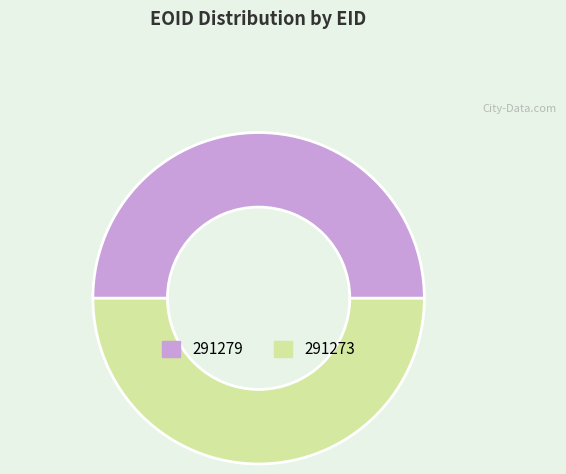

Is it true that 291273 is 50% of the pie?

True